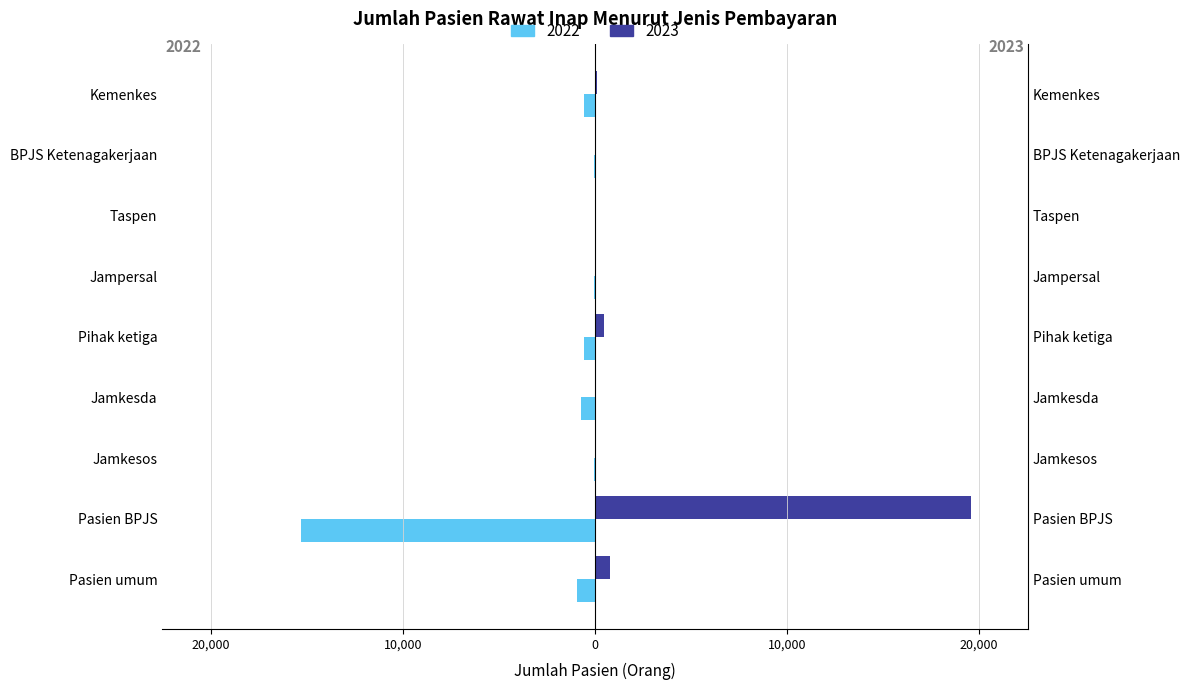

What are all the series names shown in the legend?

2022, 2023